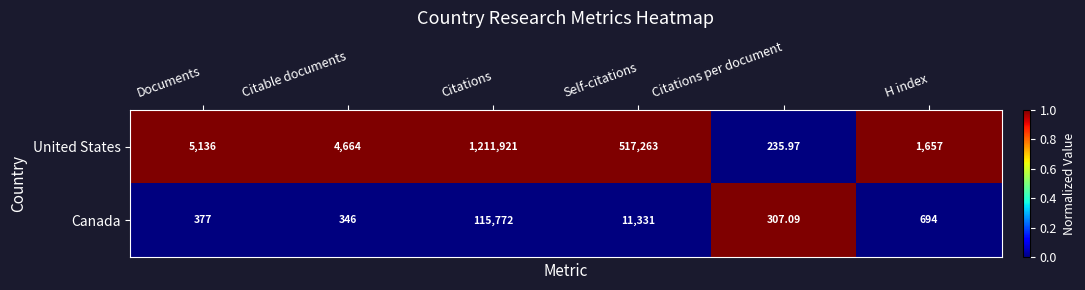

Where is United States nearest to the value 606078?

Self-citations